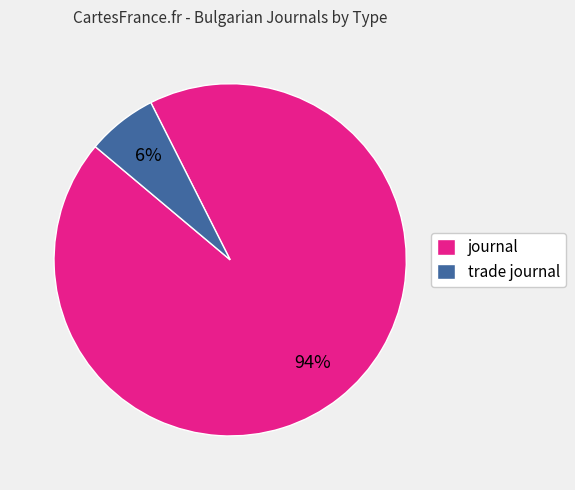

Is trade journal the majority of the pie?

No